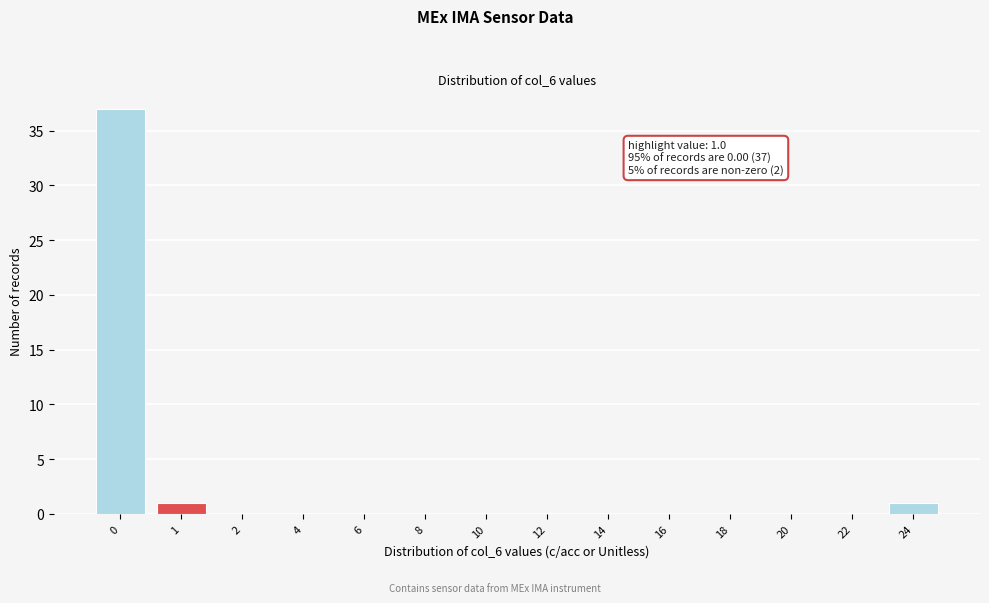

Reading left to right, list all the values displayed in this chart.

0=37	1=1	2=0	4=0	6=0	8=0	10=0	12=0	14=0	16=0	18=0	20=0	22=0	24=1